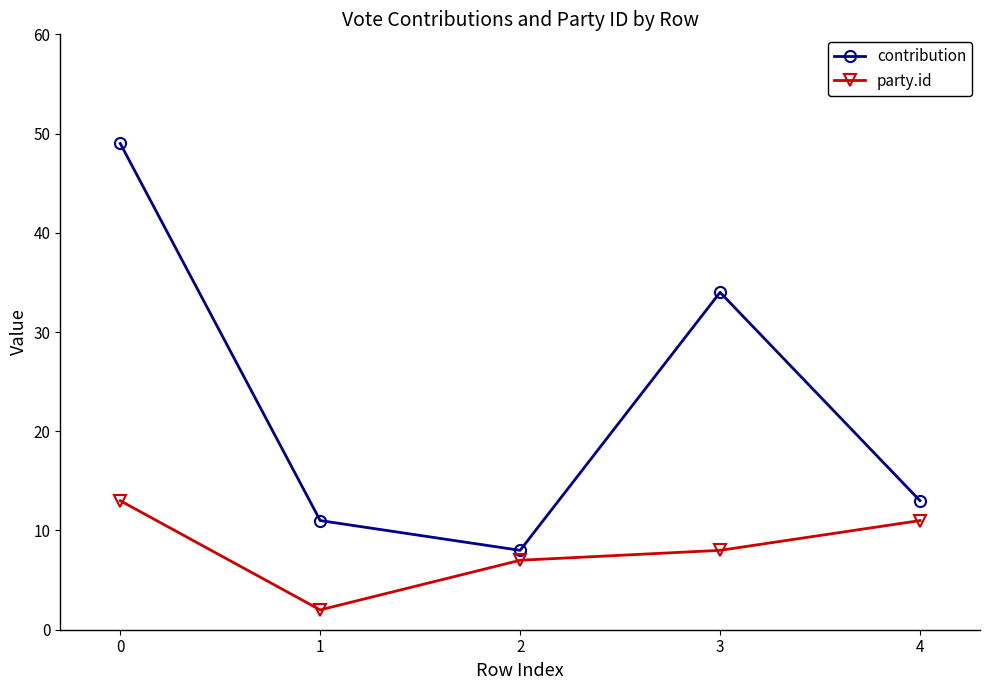

What are all the series names shown in the legend?

contribution, party.id